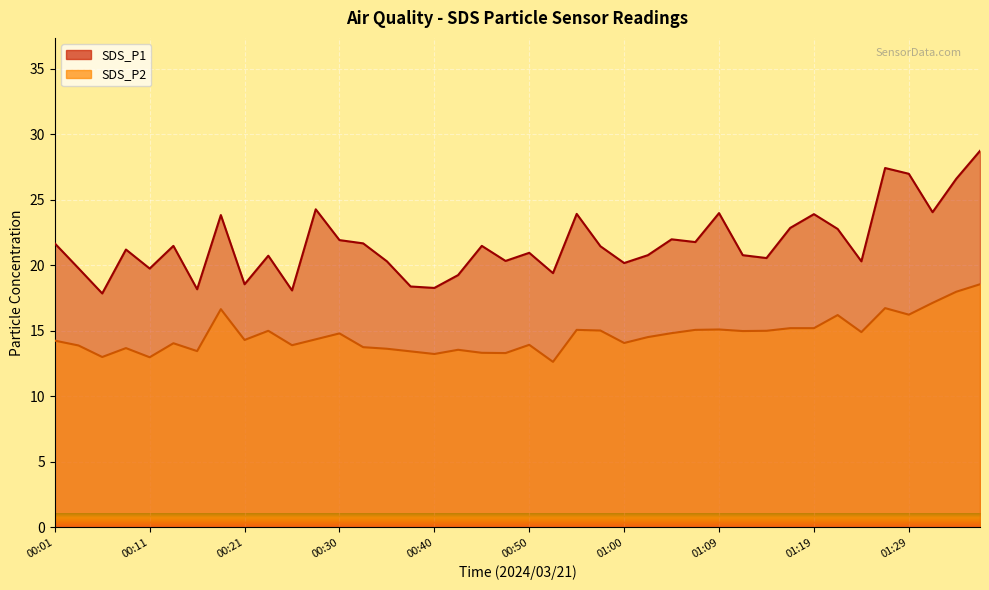

What is the label of the 25th point from the left?

01:00